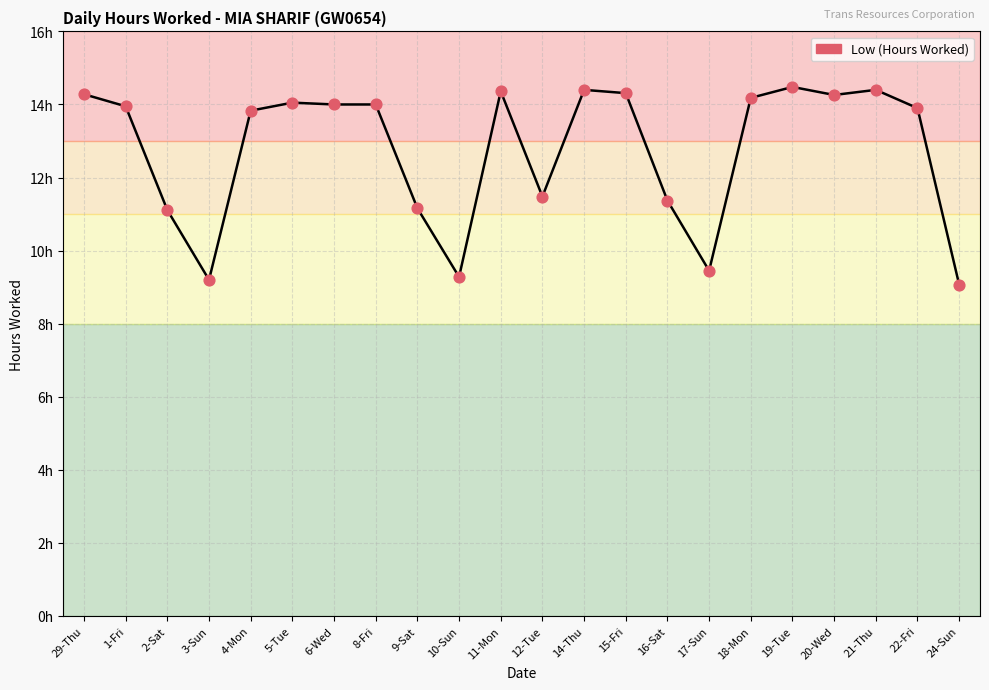

Is this an area chart (filled region under the line)?

No